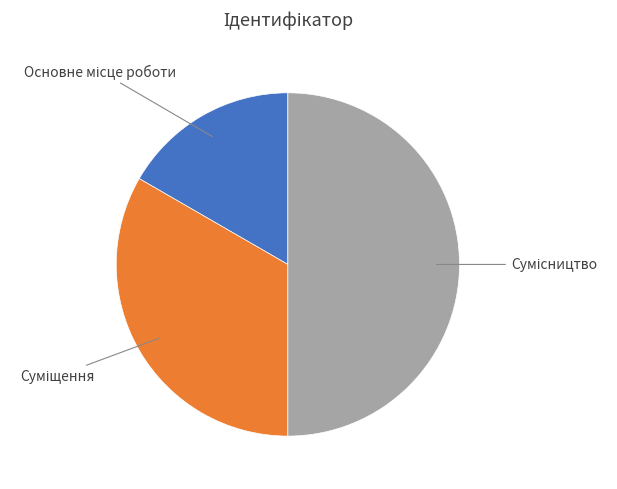

Count the number of slices in the pie.

3